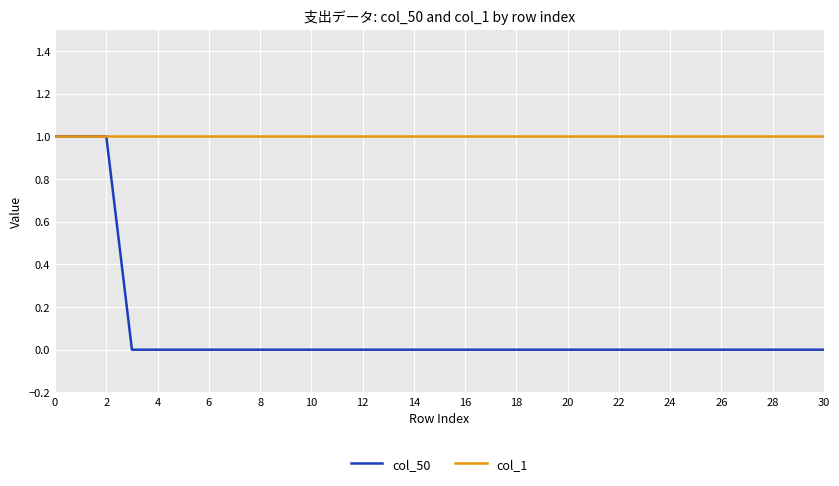

List the series in order of their overall mean, highest first.

col_1, col_50